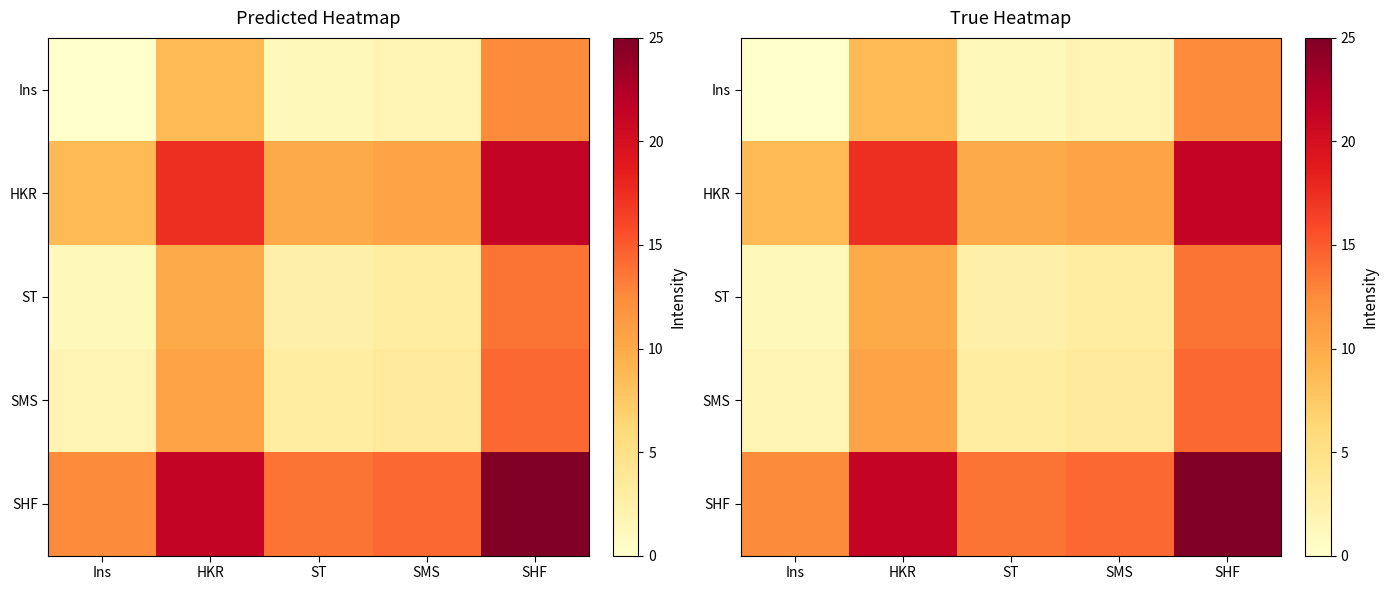

The value of Ins at HKR is 8.7. True or false?

True